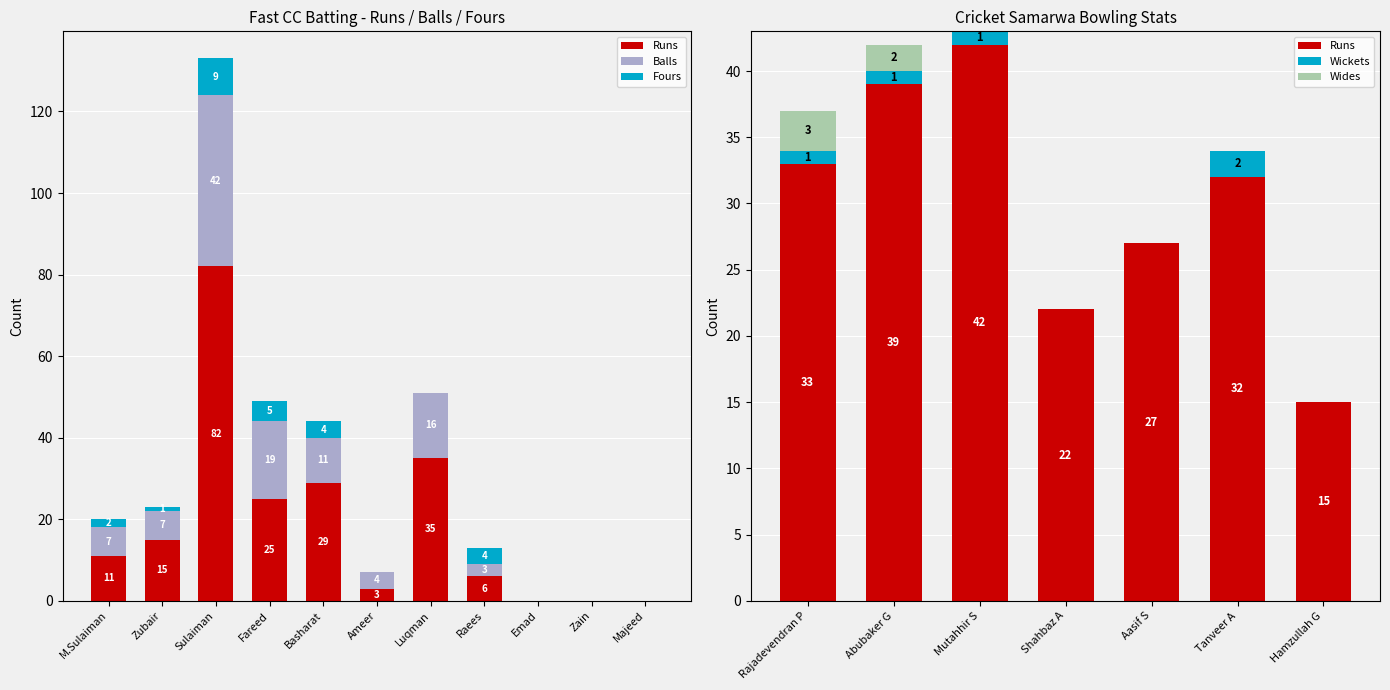

What are all the series names shown in the legend?

Runs, Wickets, Wides